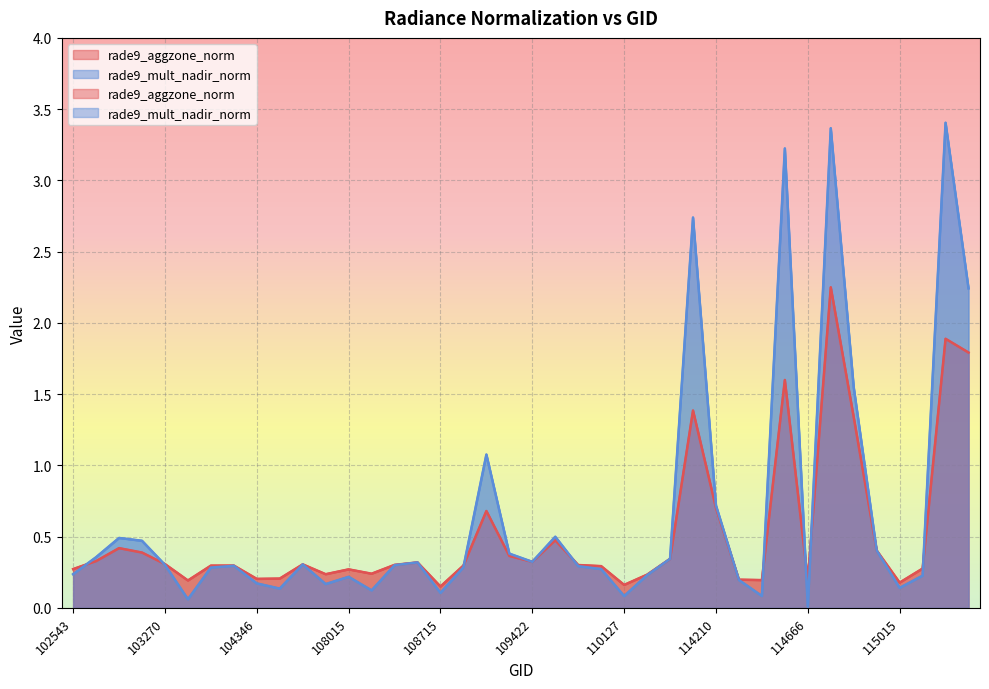

What is the maximum value for rade9_mult_nadir_norm?

3.4